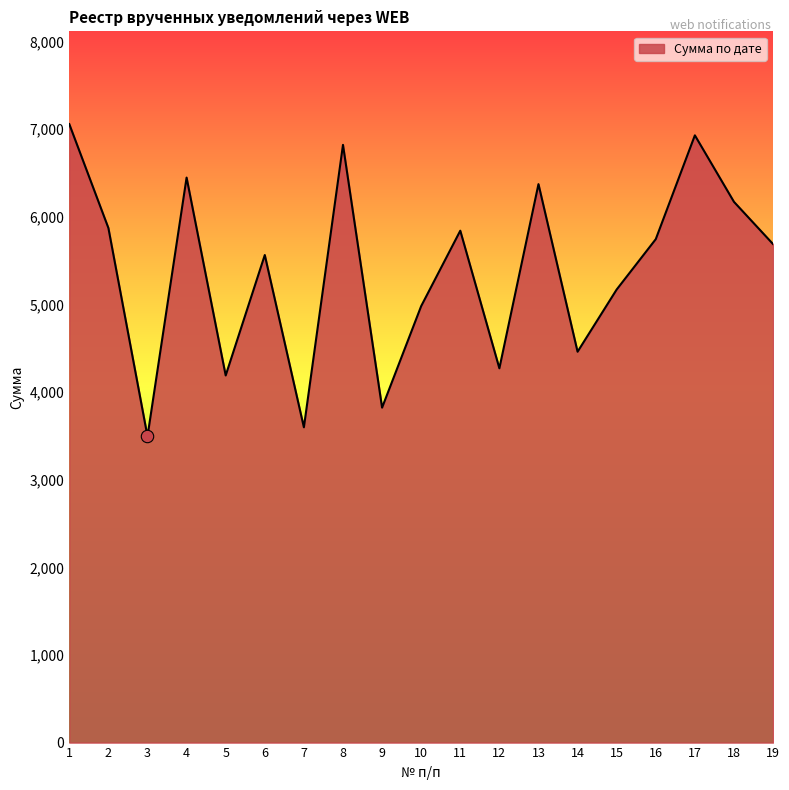

What is the ratio of the value at 13 to the value at 1?

0.9